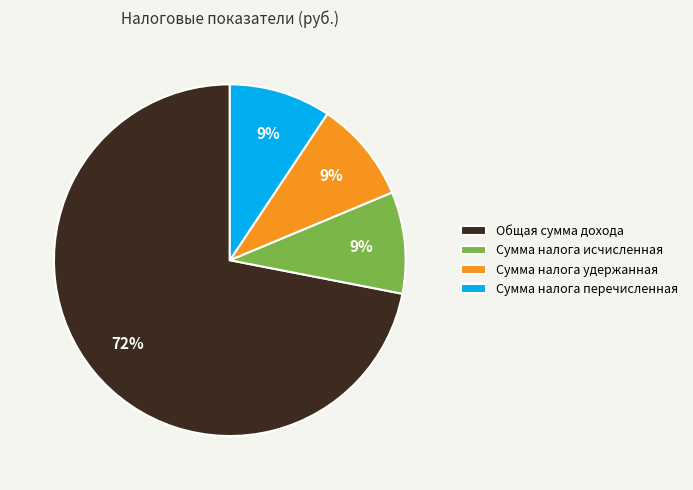

Count the number of slices in the pie.

4